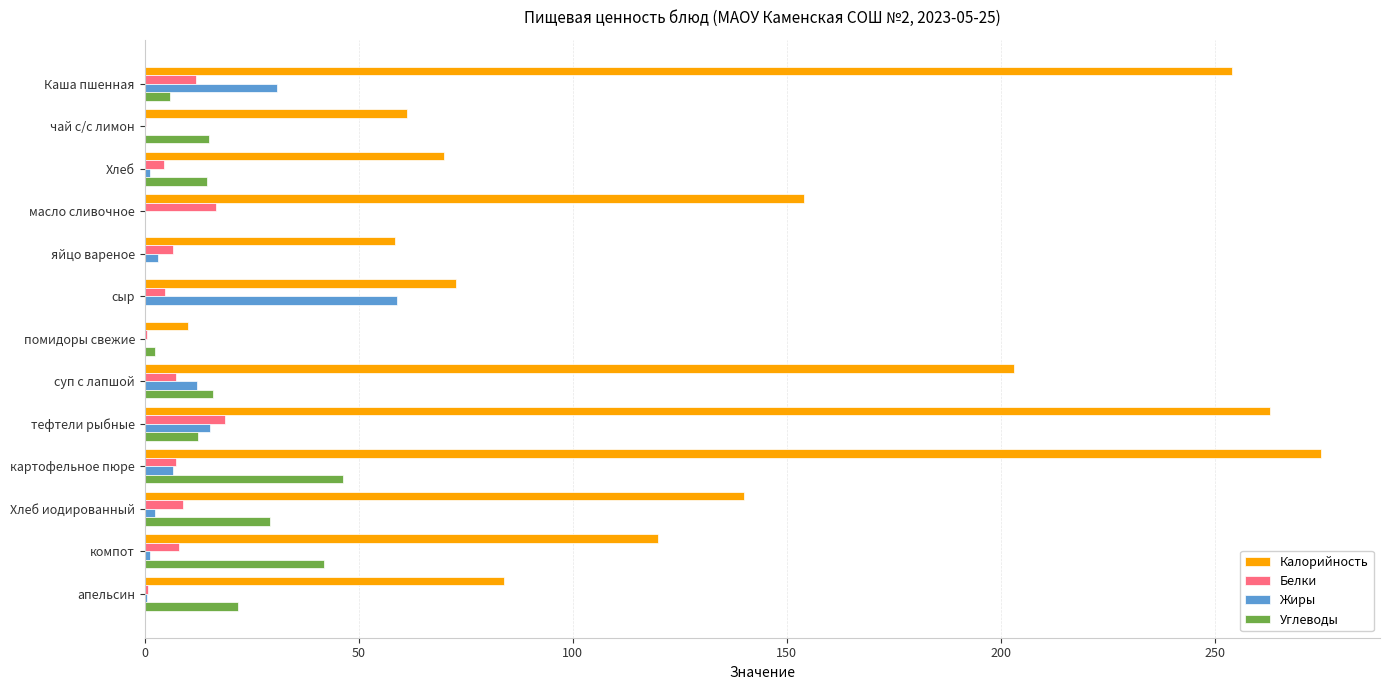

What are all the series names shown in the legend?

Калорийность, Белки, Жиры, Углеводы